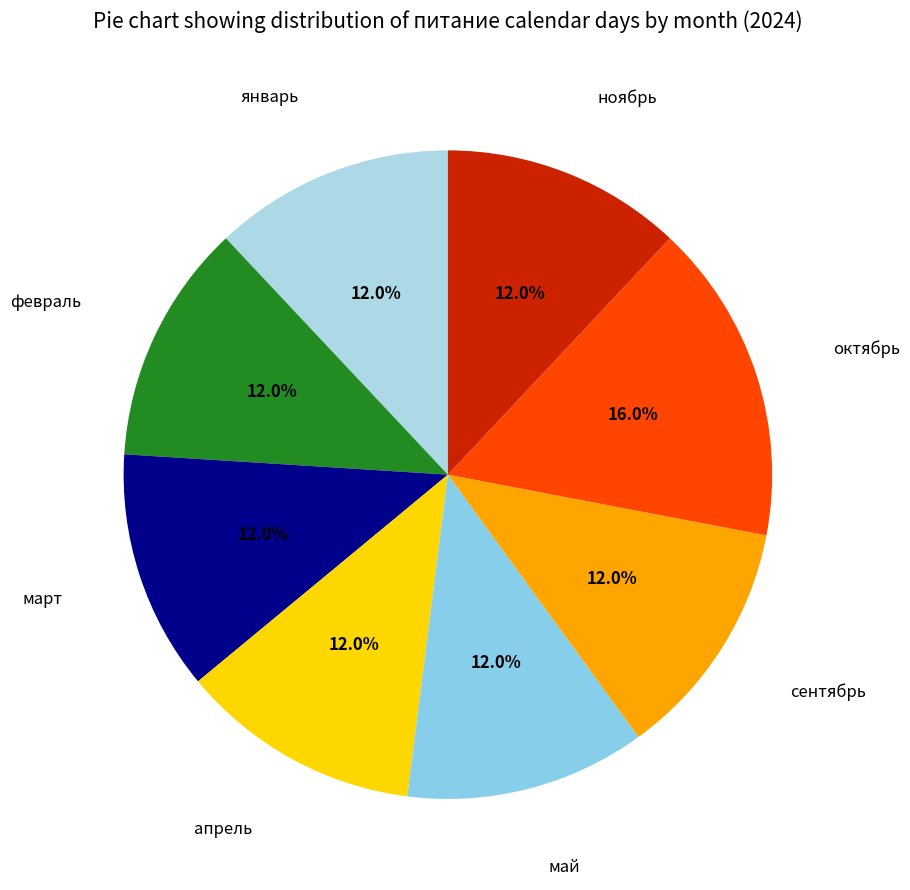

Which slice is the largest?

октябрь